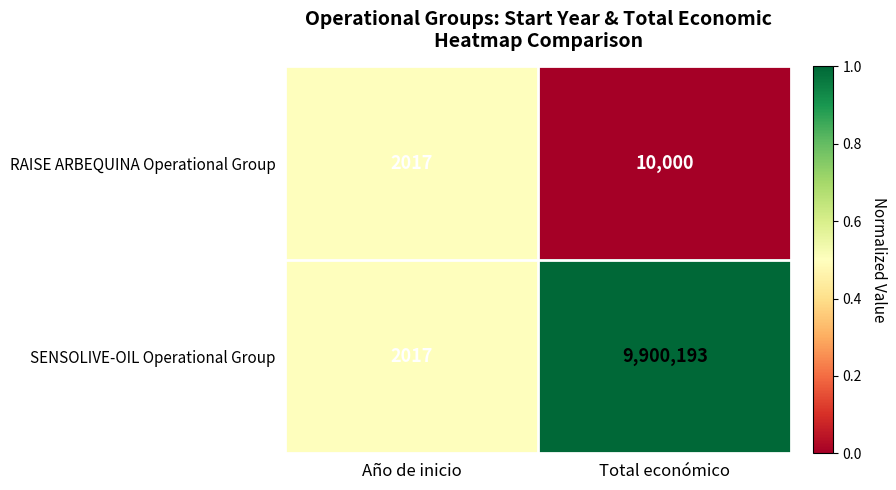

What is the difference between the maximum and minimum values in the SENSOLIVE-OIL Operational Group series?

9898176